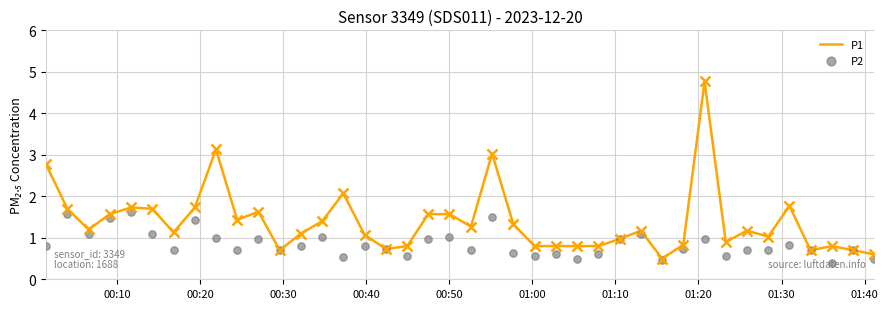

Which series has the largest Y range (max minus min)?

P1